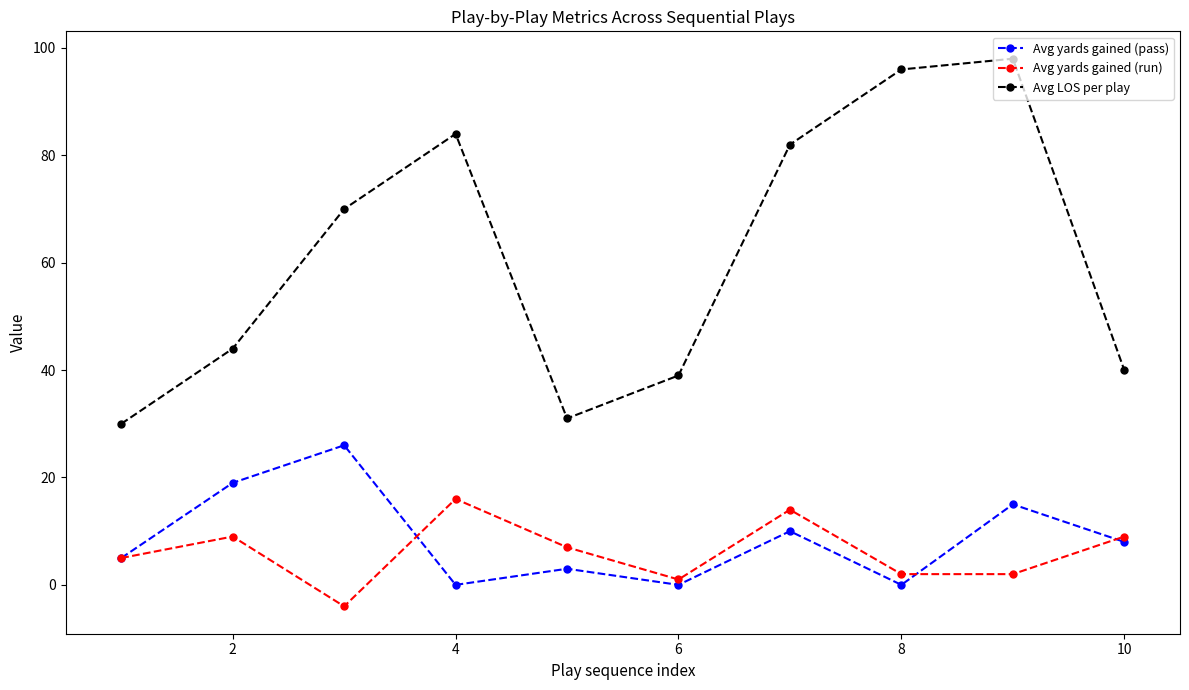

Rank the series by their maximum value, from lowest to highest.

Avg yards gained (run), Avg yards gained (pass), Avg LOS per play